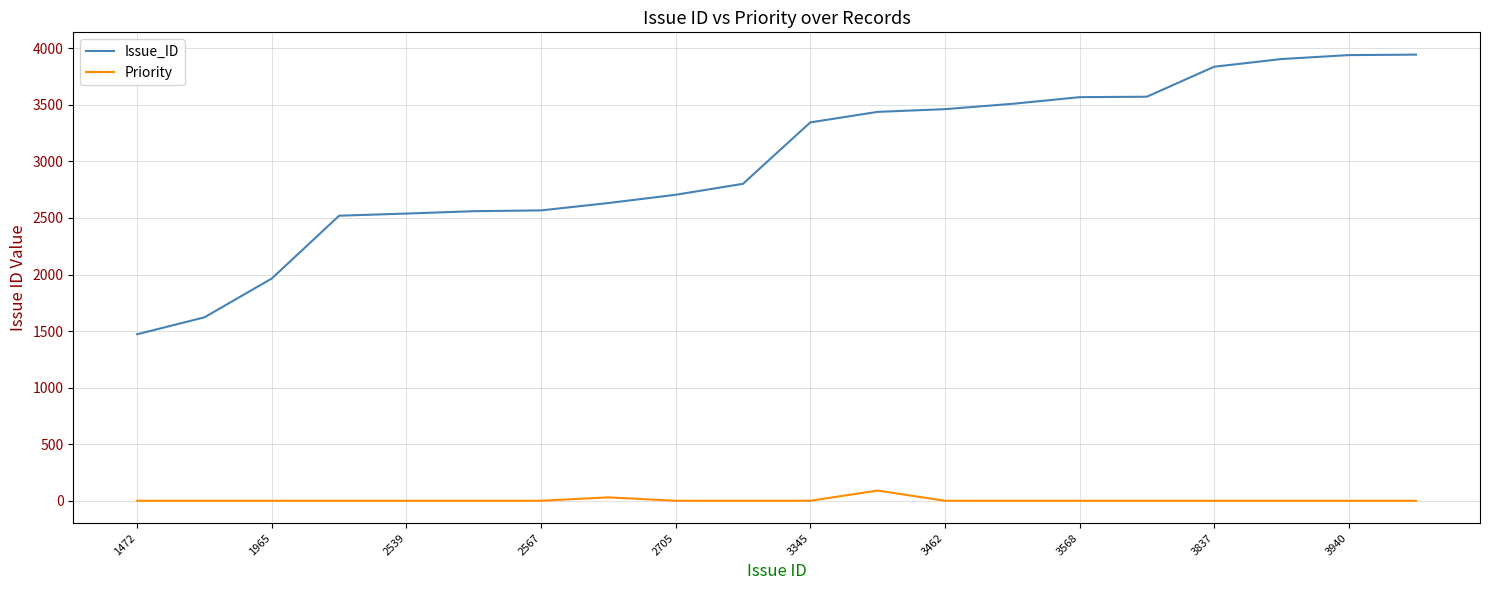

What is the difference between the maximum and minimum values in the Issue_ID series?

2472